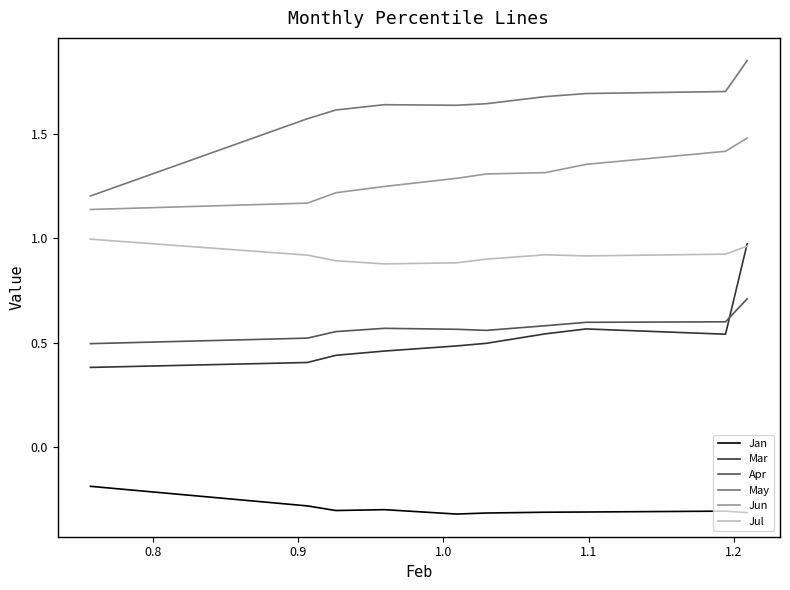

Which series has the largest total across all categories?

May